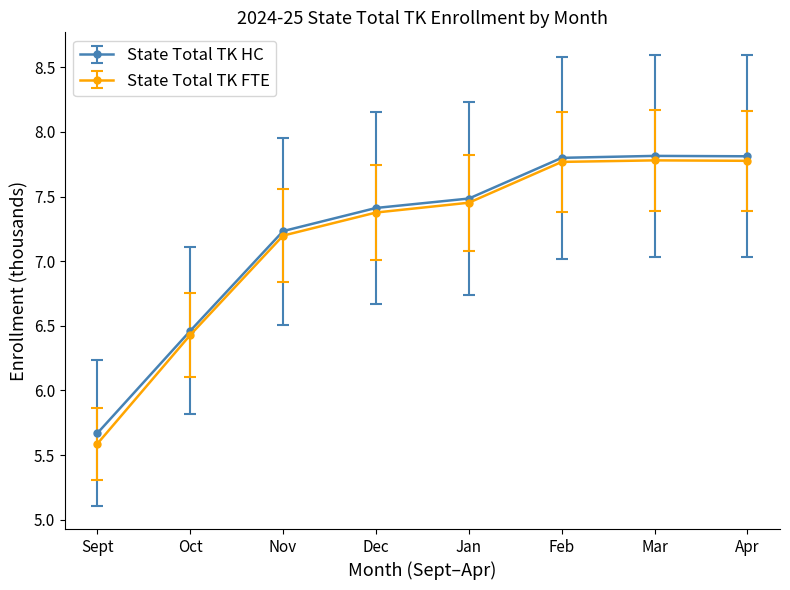

What is the highest value of the State Total TK FTE series?

7.8